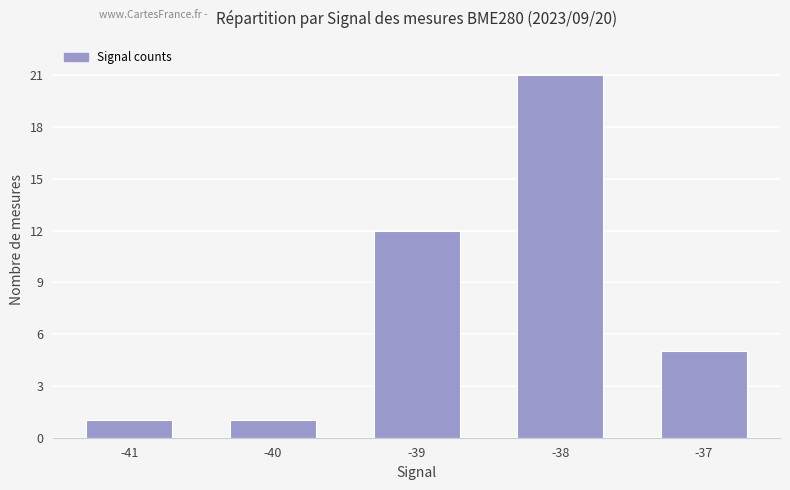

Which label corresponds to the largest value in the chart?

-38